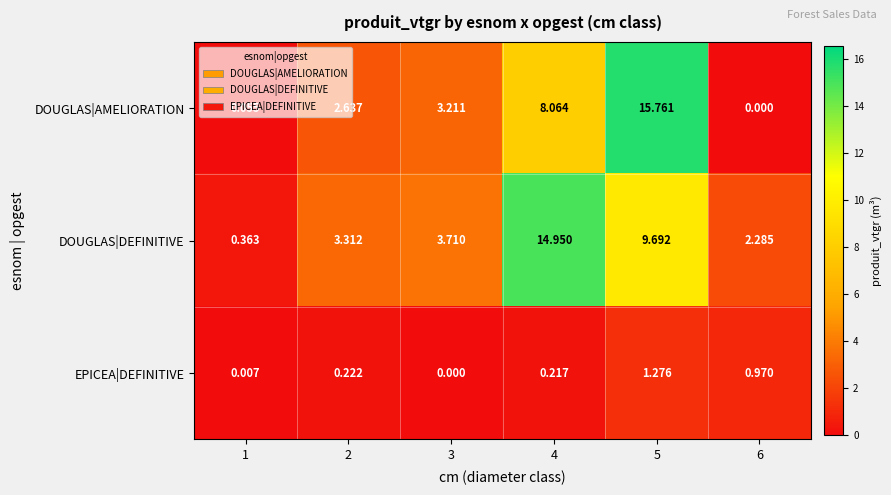

Which series has the widest spread of values?

DOUGLAS|AMELIORATION